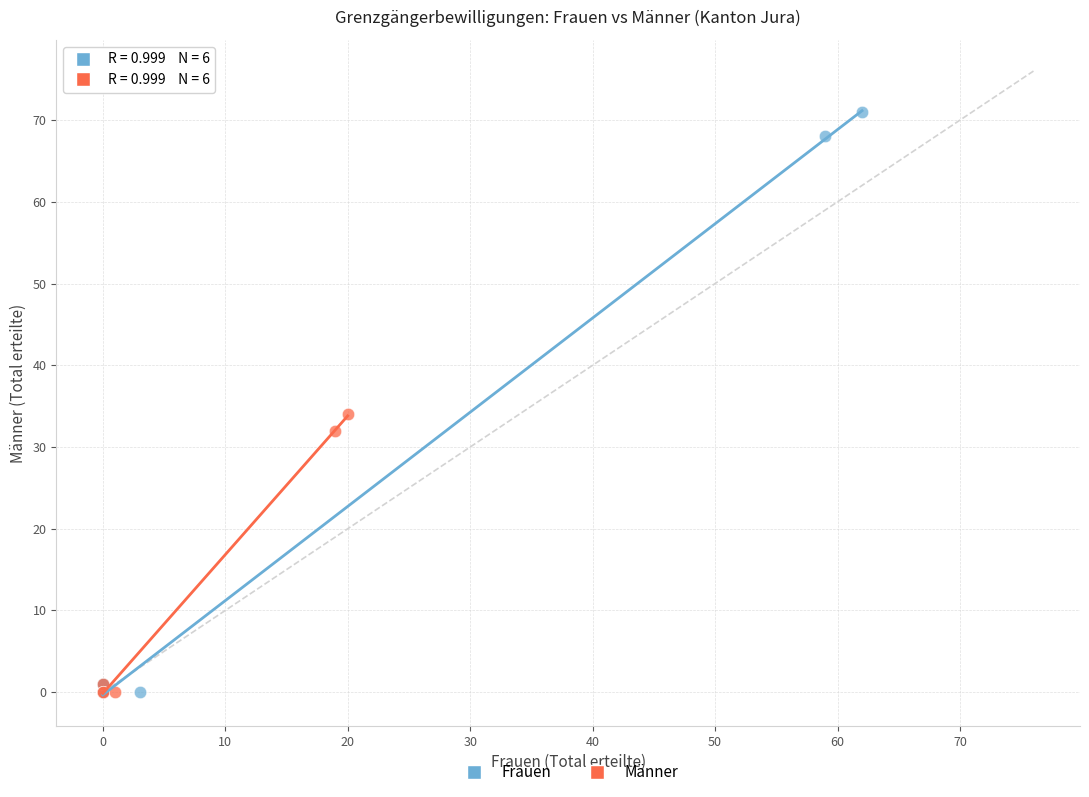

Which series contains the highest Y value?

Frauen